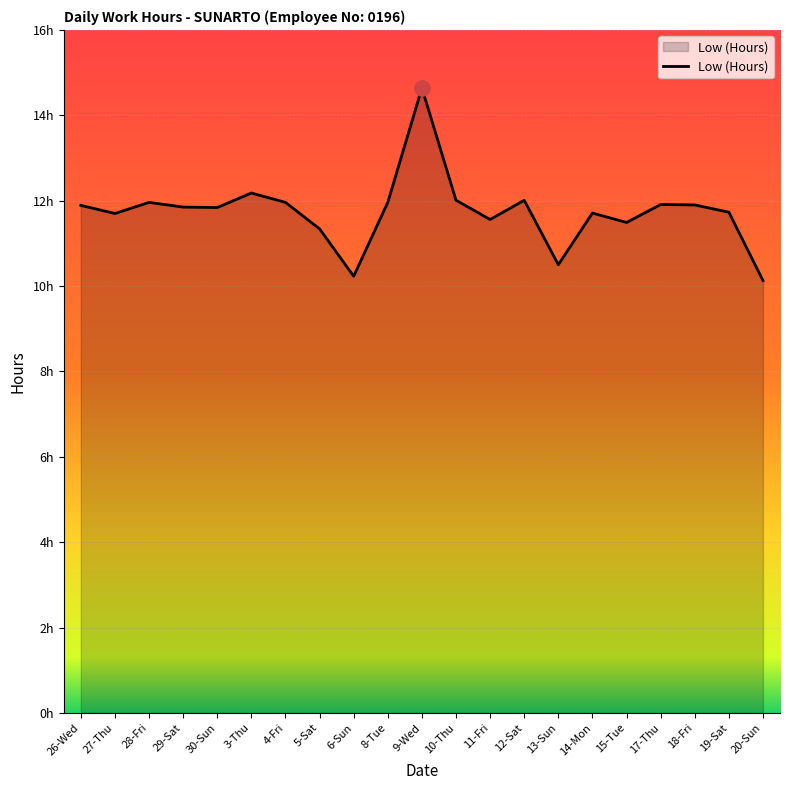

Does the chart have visible grid lines?

Yes